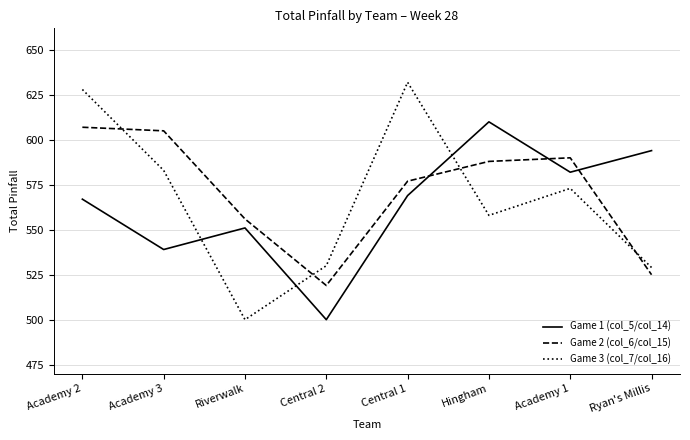

Reading left to right, extract all data points from this chart.

Game 1 (col_5/col_14): Academy 2=567	Academy 3=539	Riverwalk=551	Central 2=500	Central 1=569	Hingham=610	Academy 1=582	Ryan's Millis=594
Game 2 (col_6/col_15): Academy 2=607	Academy 3=605	Riverwalk=556	Central 2=519	Central 1=577	Hingham=588	Academy 1=590	Ryan's Millis=525
Game 3 (col_7/col_16): Academy 2=628	Academy 3=583	Riverwalk=500	Central 2=530	Central 1=632	Hingham=558	Academy 1=573	Ryan's Millis=529